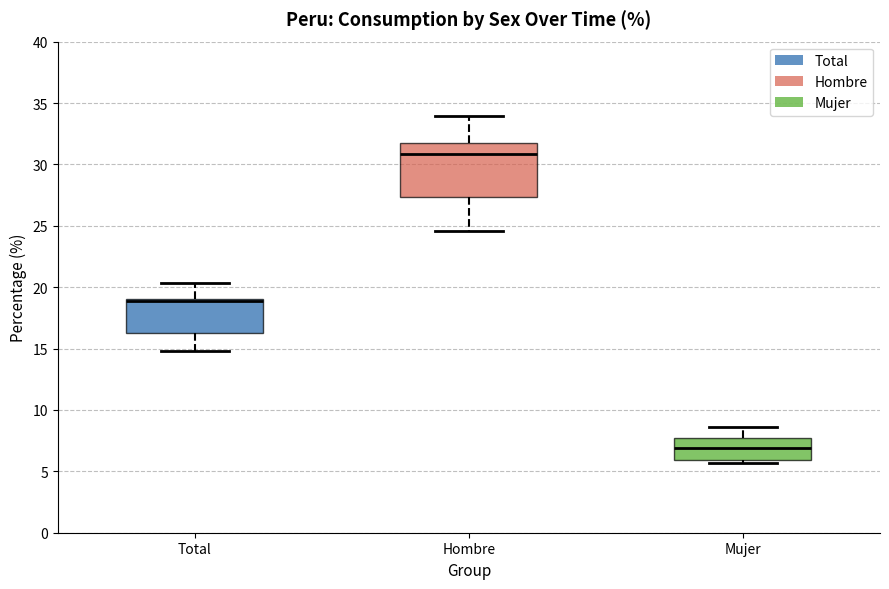

Reading left to right, transcribe this box plot: for each box, give where its median line is, the range the box spans, and where its two whiskers end, as read against the y-axis. The values are not printed on the chart, so give them approximately, as read against the axis.

Total: median 19.0 (drawn on the box's upper edge), box 16.0 to 19.0, whiskers 15.0 to 20.5
Hombre: median 31.0, box 27.5 to 32.0, whiskers 24.5 to 34.0
Mujer: median 7.0, box 6.0 to 7.5, whiskers 5.5 to 8.5